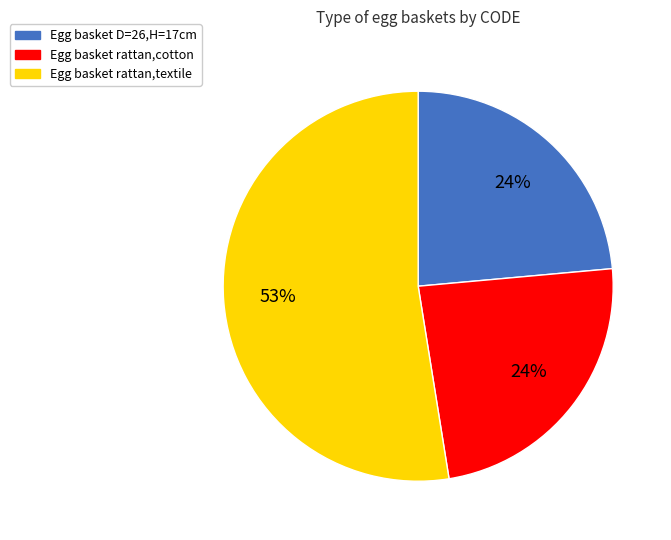

To the nearest percent, what is the difference between the largest and smallest slice percentages?

29%